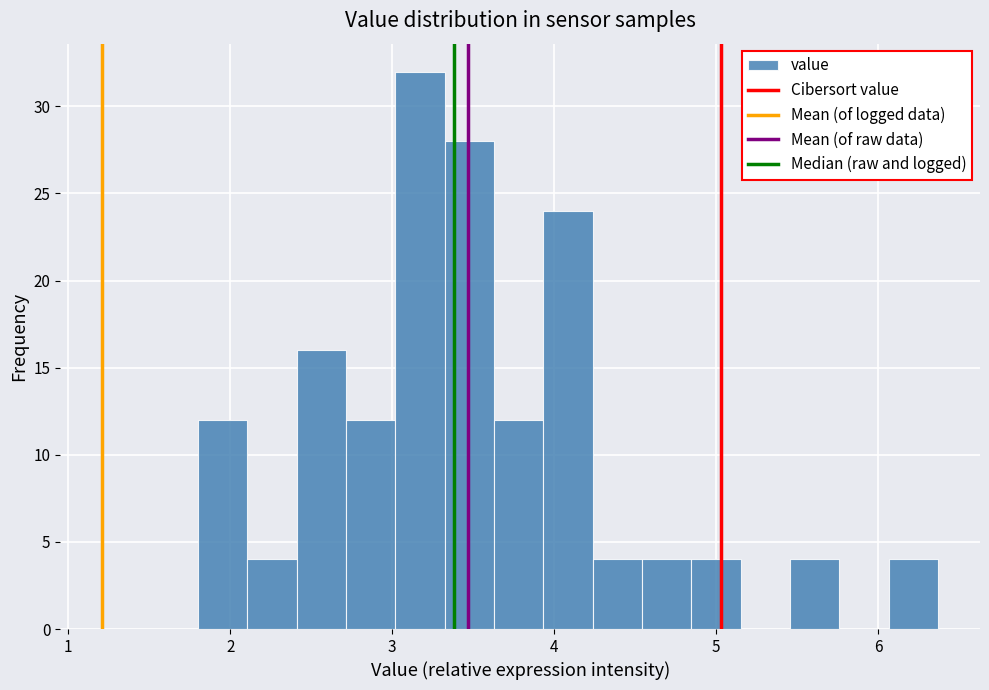

Around what value on the x-axis is the tallest bar? Give the approximate position of its centre, as read against the axis.

3.2